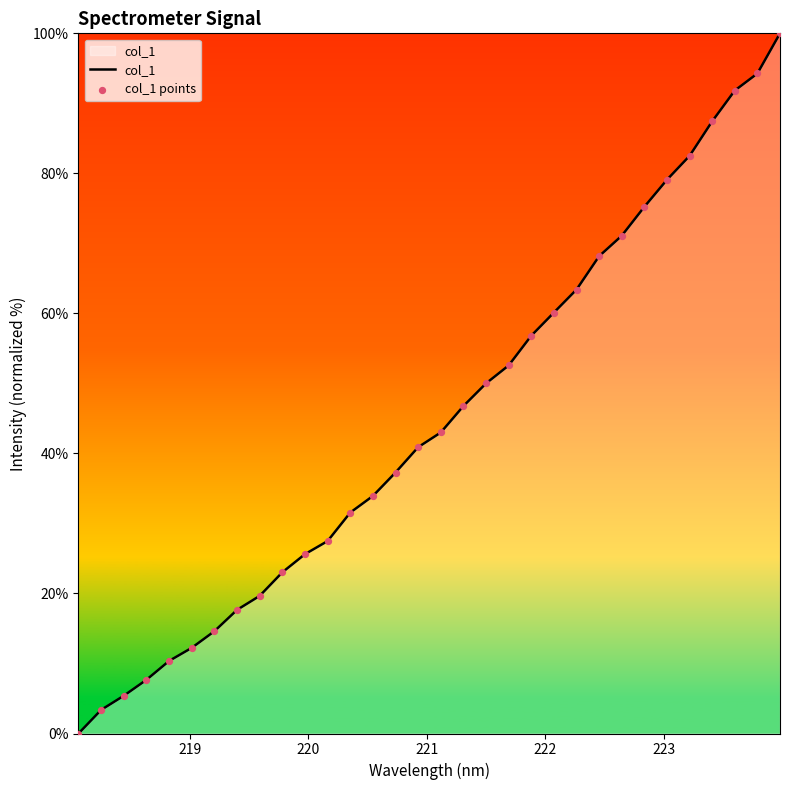

What is the maximum value shown in the chart?

100.0